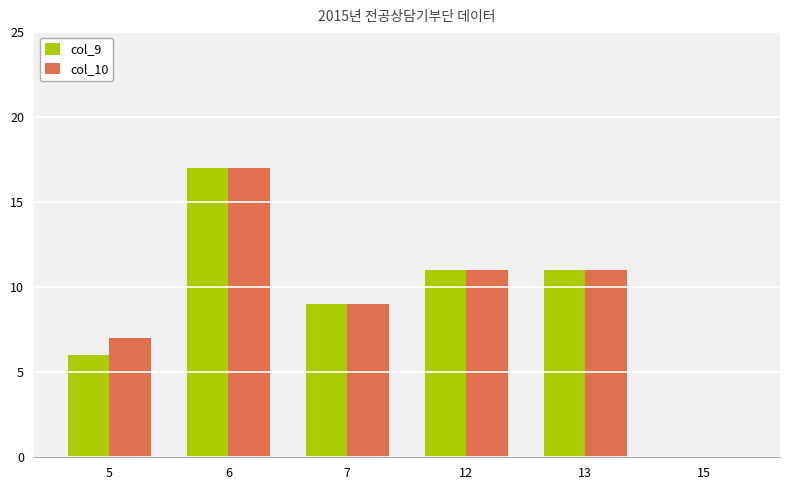

How many series are shown in this chart?

2